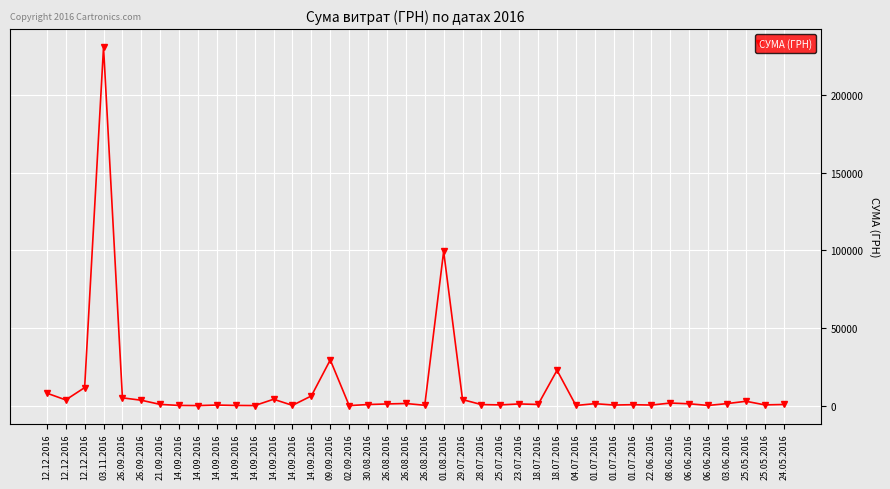

The chart shows a value of 1686.8 at 26.08.2016. True or false?

False